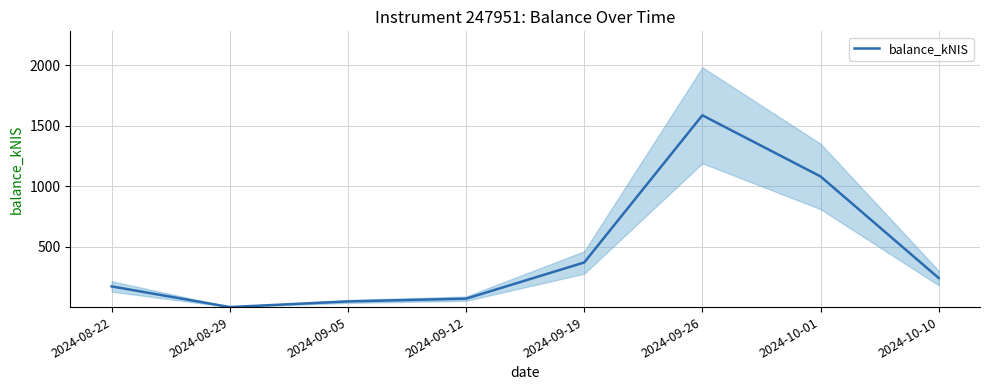

What is the sum of the values at 2024-09-19 and 2024-09-26?

1955.5